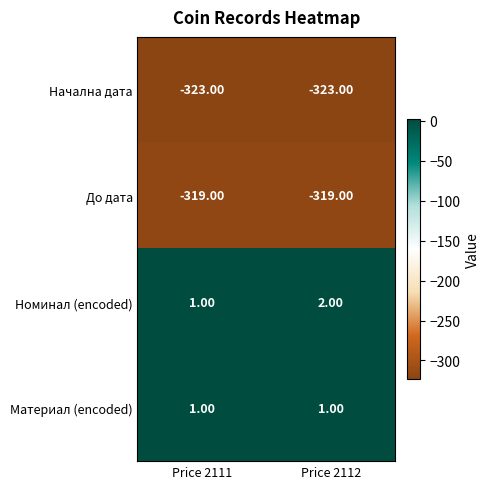

Which series has the largest total across all categories?

Номинал (encoded)